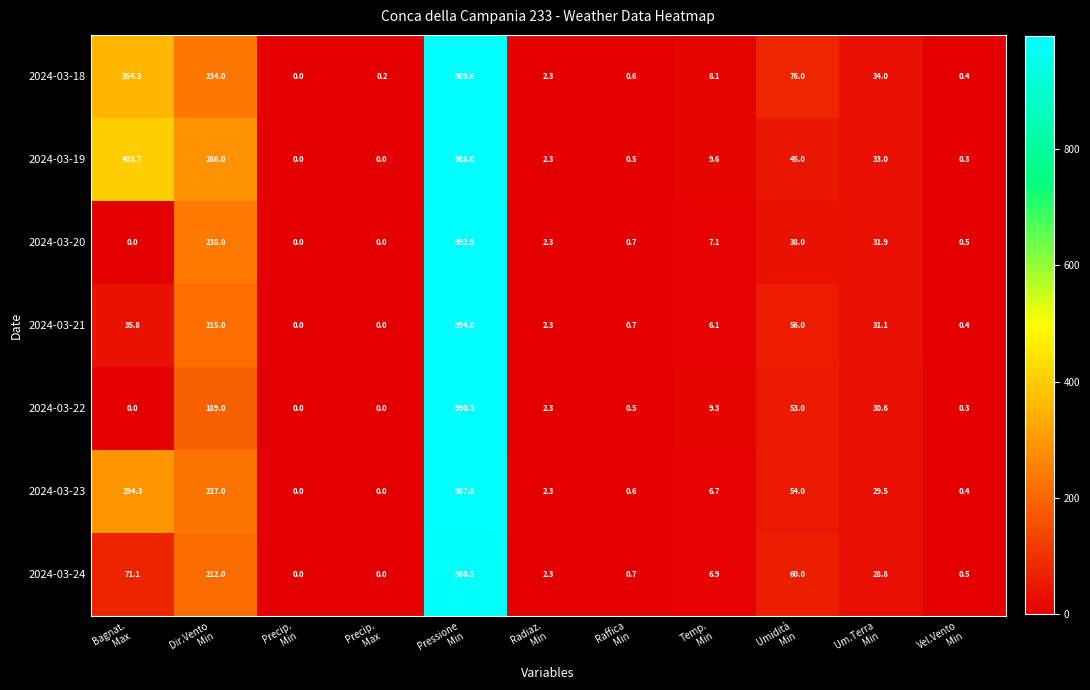

What is the maximum value for 2024-03-23?

987.8